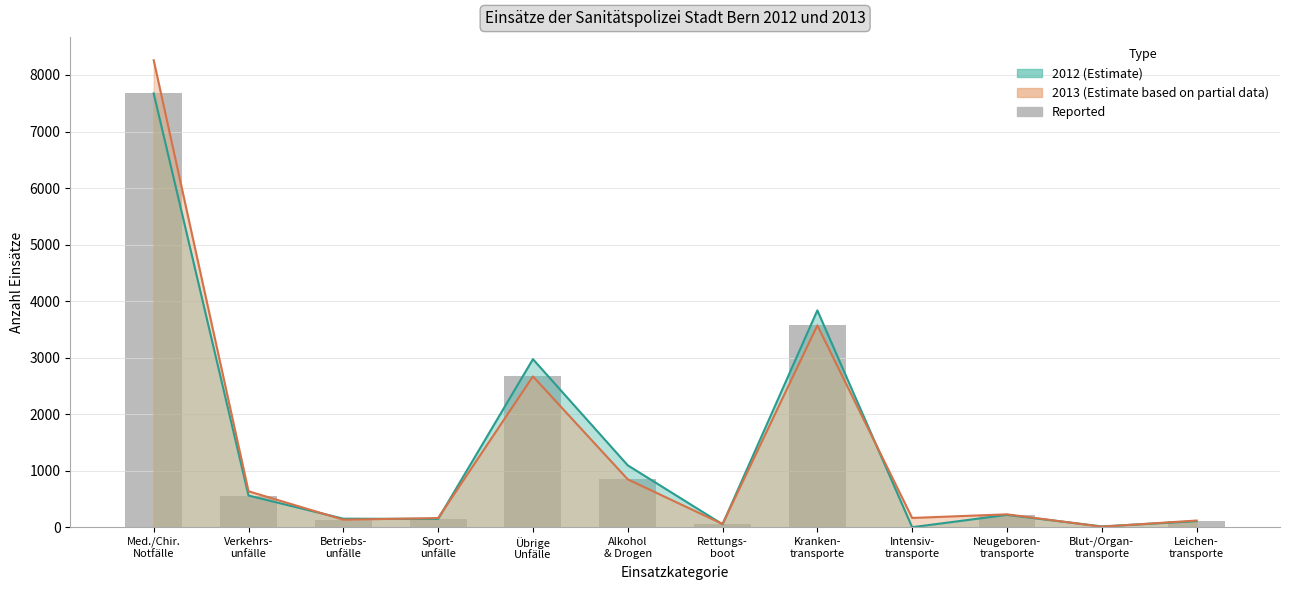

List the labels in order of value, smallest first.

Intensiv-
transporte, Blut-/Organ-
transporte, Rettungs-
boot, Leichen-
transporte, Betriebs-
unfälle, Sport-
unfälle, Neugeboren-
transporte, Verkehrs-
unfälle, Alkohol
& Drogen, Übrige
Unfälle, Kranken-
transporte, Med./Chir.
Notfälle